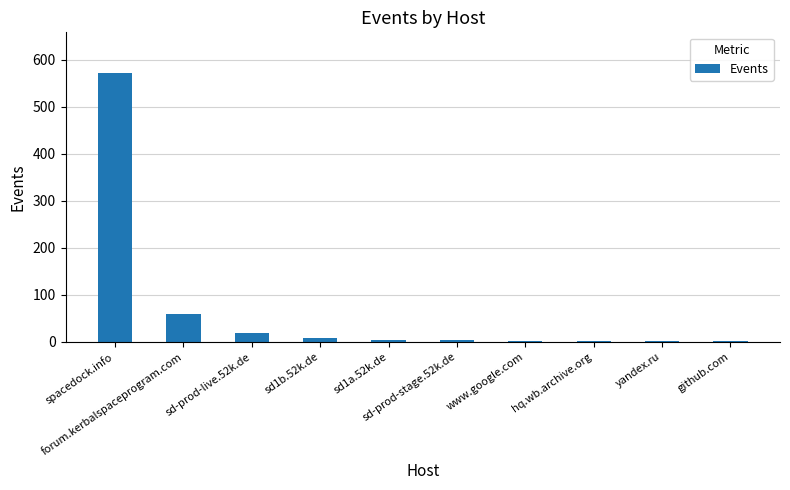

What is the sum of all values?

672